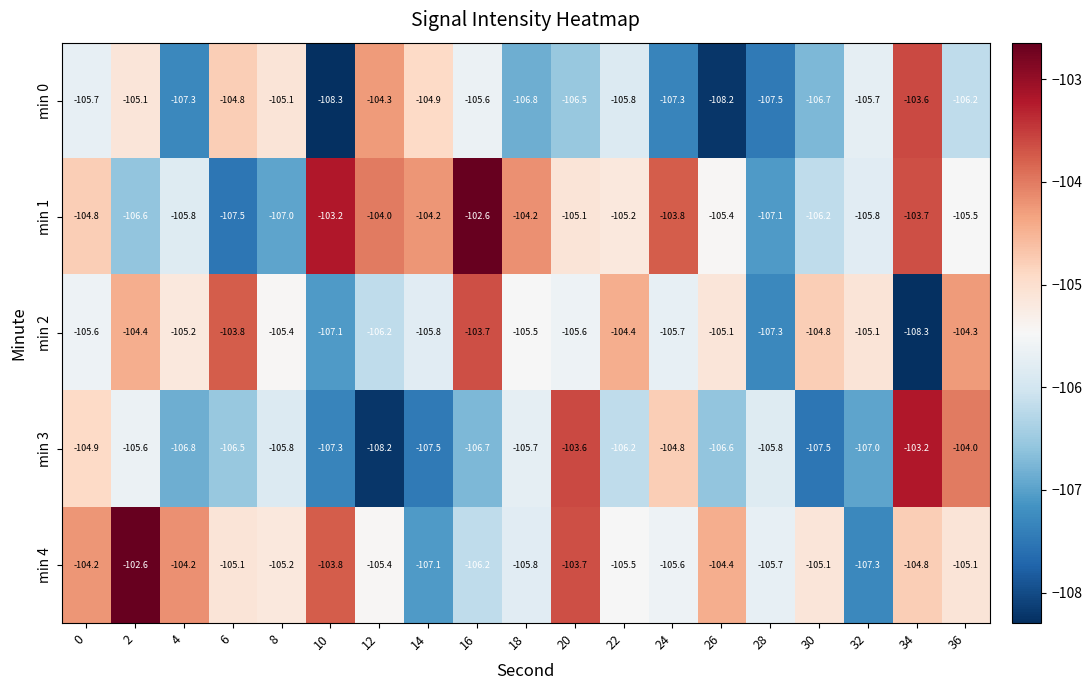

What is the highest value of the min 1 series?

-102.6